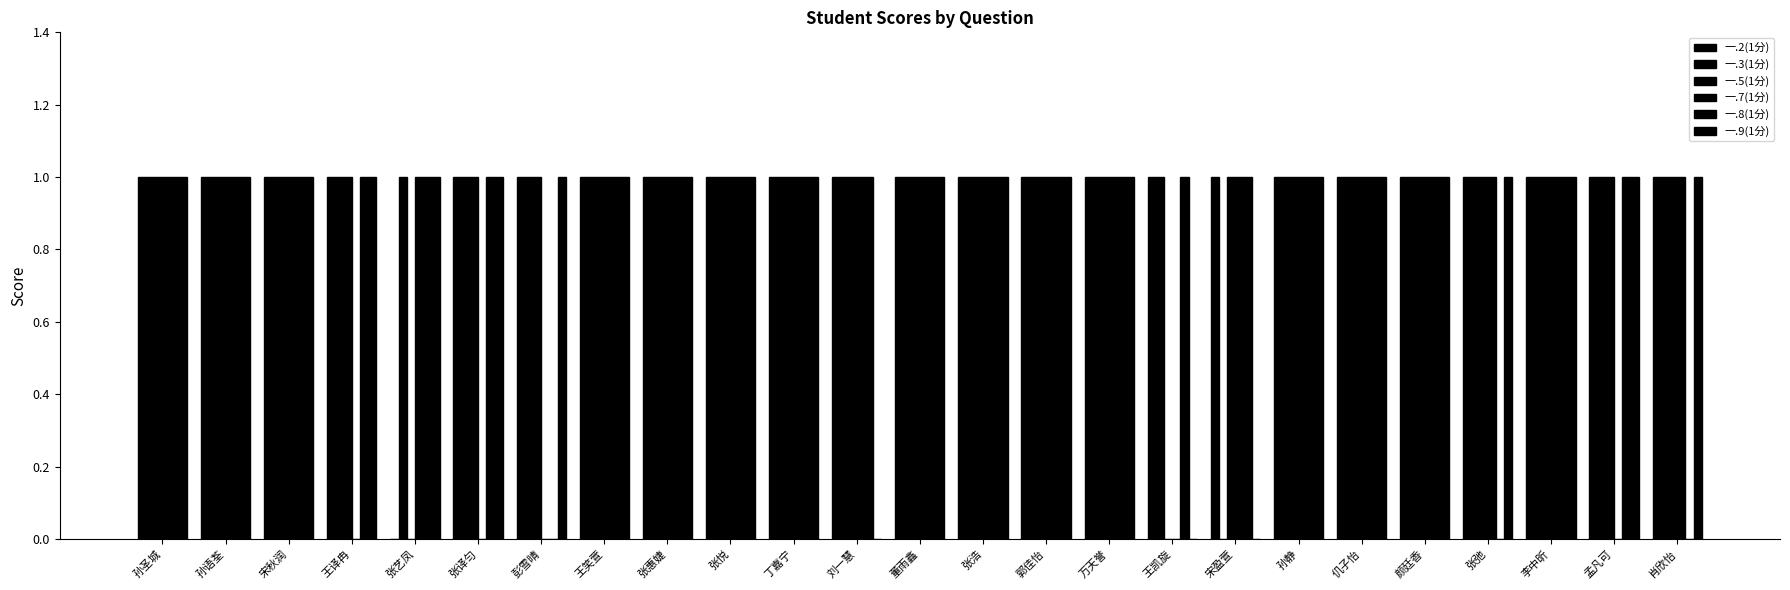

How many distinct data groups are displayed?

6